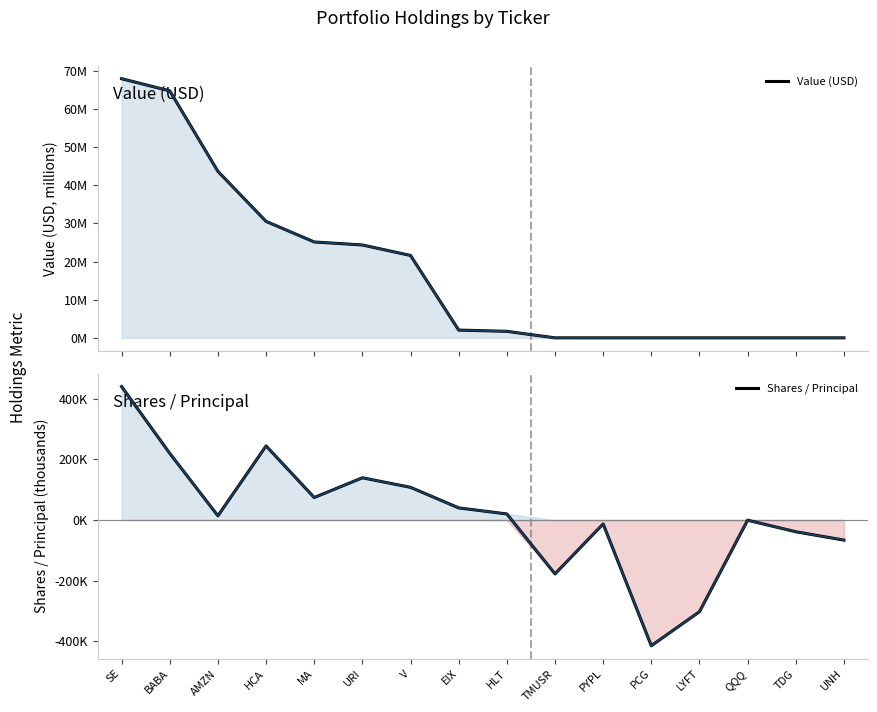

What is the smallest value displayed?

-415.4